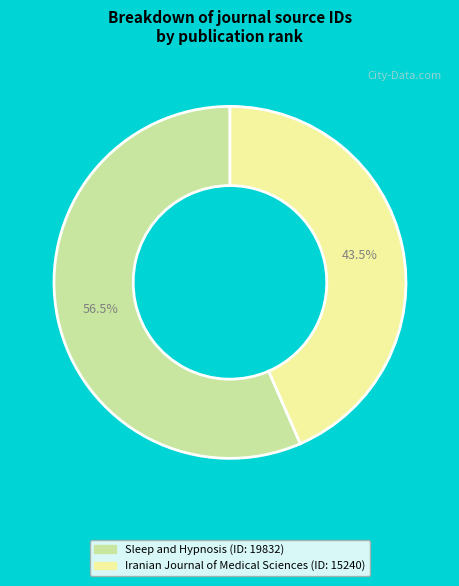

Combined, do Iranian Journal of Medical Sciences and Sleep and Hypnosis account for over 50%?

Yes